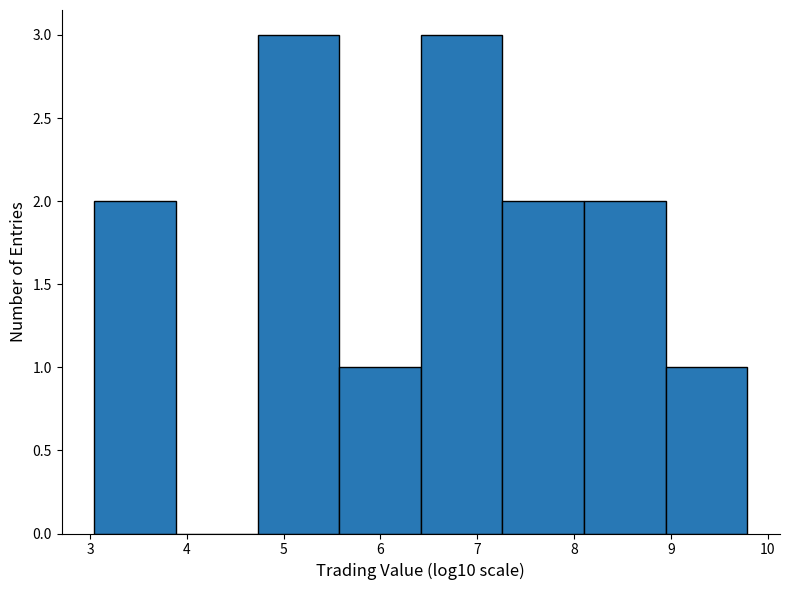

Reading left to right, transcribe this chart: for each bar, give the range it covers on the x-axis and its height. Neither the bar edges nor the heights are printed on the chart, so give them approximately, as read against the axes.

3.0 to 3.9: 2
3.9 to 4.7: 0
4.7 to 5.6: 3
5.6 to 6.4: 1
6.4 to 7.3: 3
7.3 to 8.1: 2
8.1 to 8.9: 2
8.9 to 9.8: 1